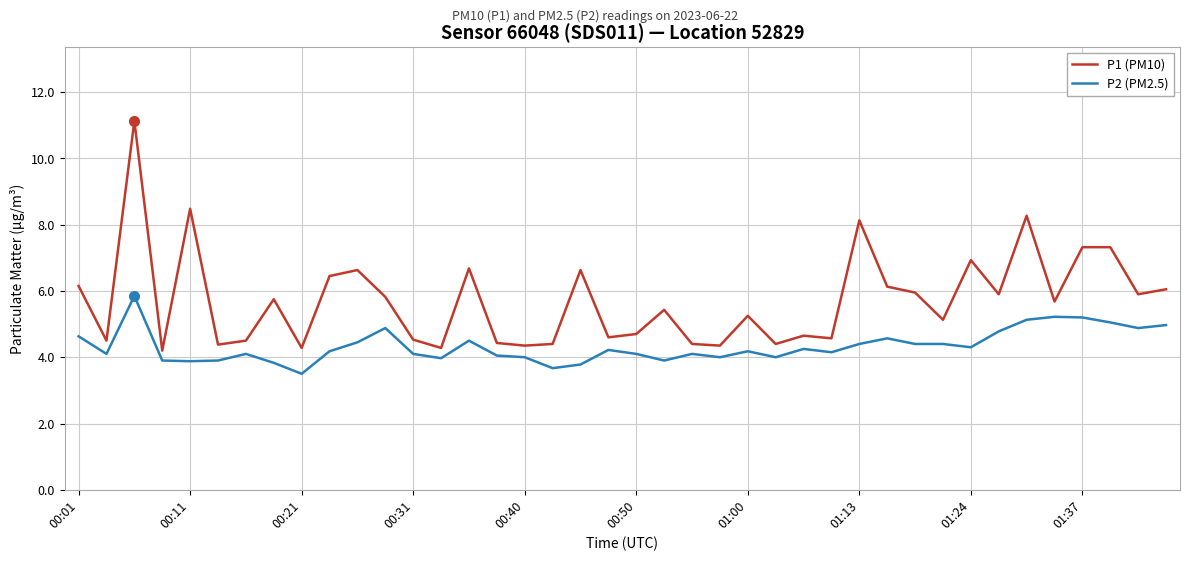

Which series has the largest range (max minus min)?

P1 (PM10)